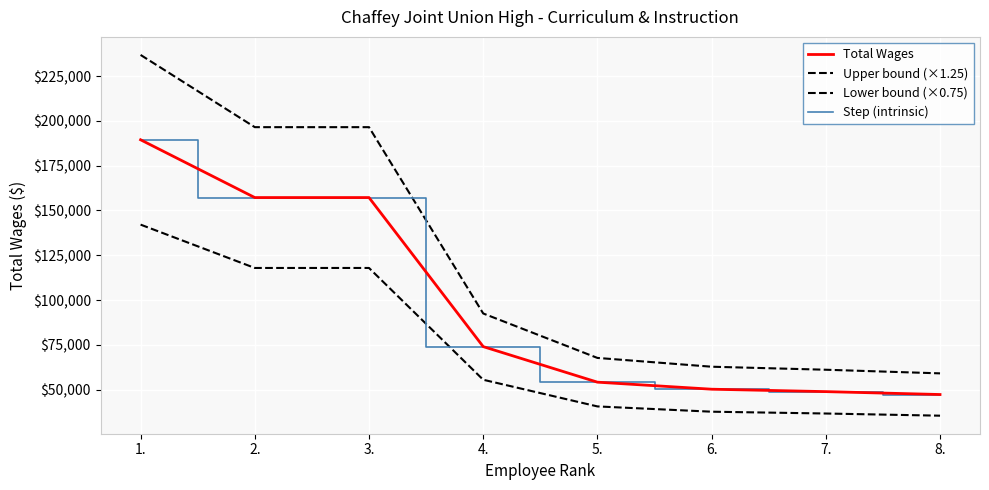

Is it true that Upper bound (×1.25) equals 102593.1 at 8.?

False